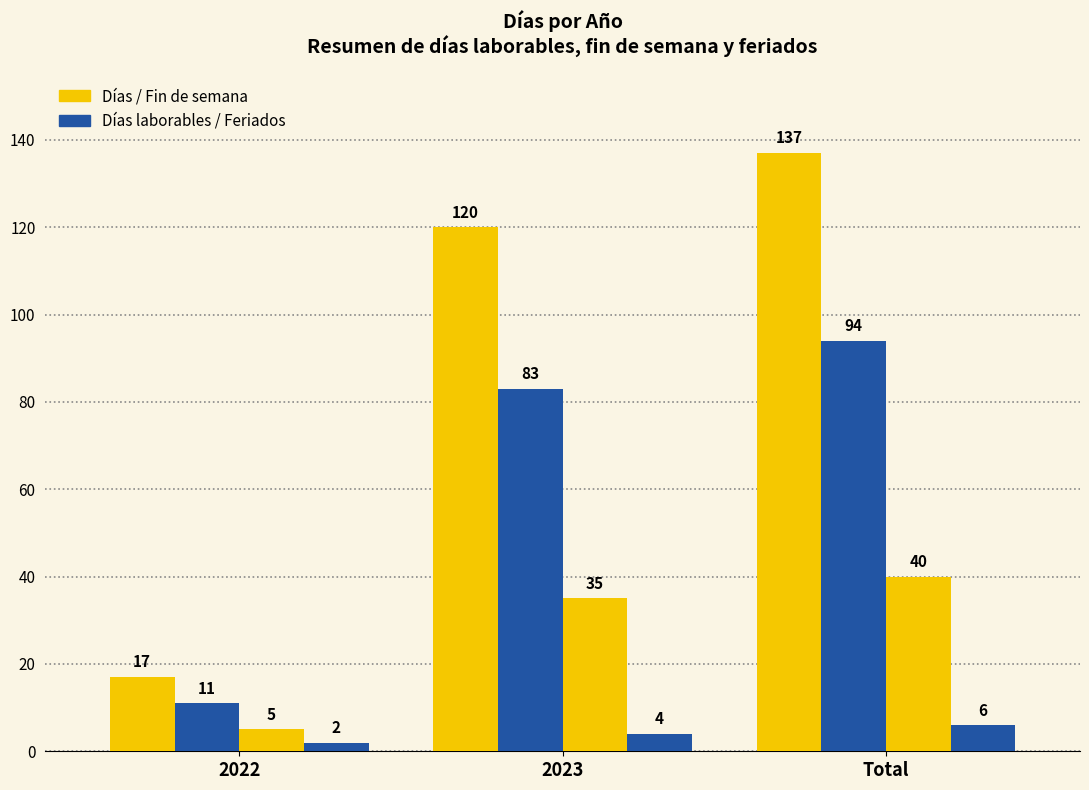

Count the number of categories in the chart.

3